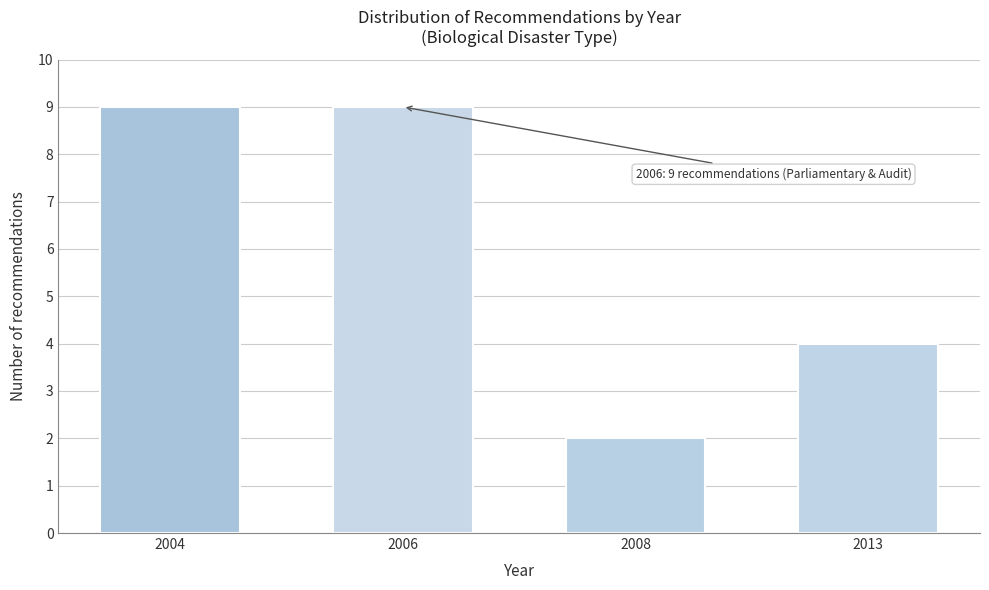

Reading left to right, transcribe all the data shown in this chart.

9	9	2	4